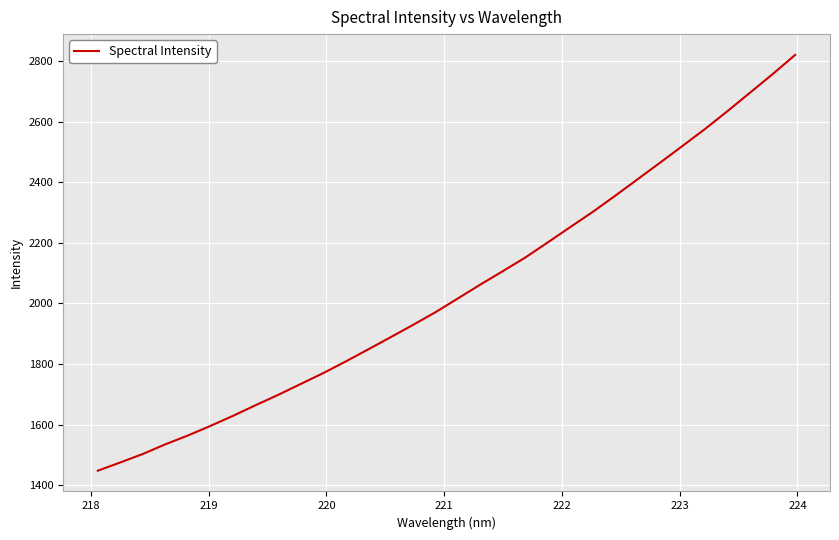

What is the difference between the maximum and minimum values?

1372.5